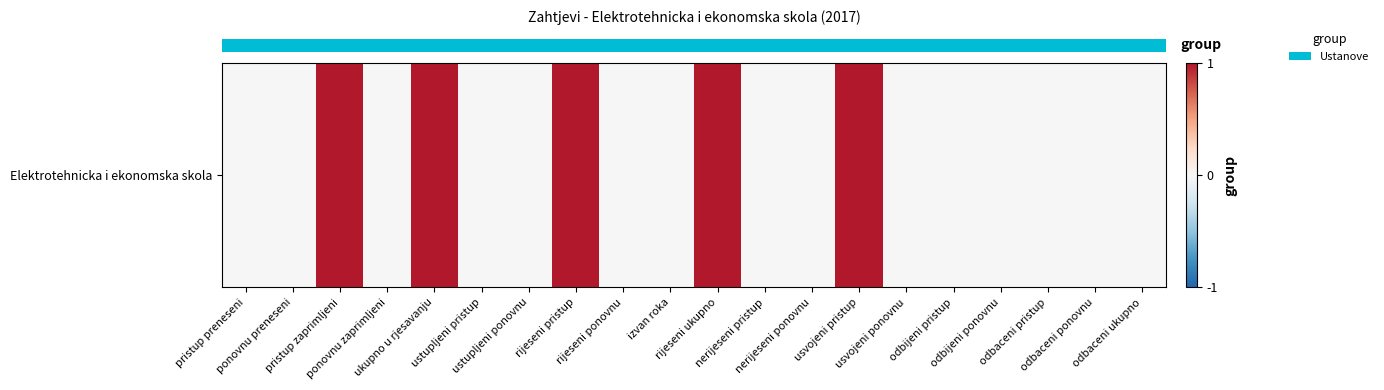

List the labels in order of value, largest first.

pristup zaprimljeni, ukupno u rjesavanju, rijeseni pristup, rijeseni ukupno, usvojeni pristup, pristup preneseni, ponovnu preneseni, ponovnu zaprimljeni, ustupljeni pristup, ustupljeni ponovnu, rijeseni ponovnu, izvan roka, nerijeseni pristup, nerijeseni ponovnu, usvojeni ponovnu, odbijeni pristup, odbijeni ponovnu, odbaceni pristup, odbaceni ponovnu, odbaceni ukupno